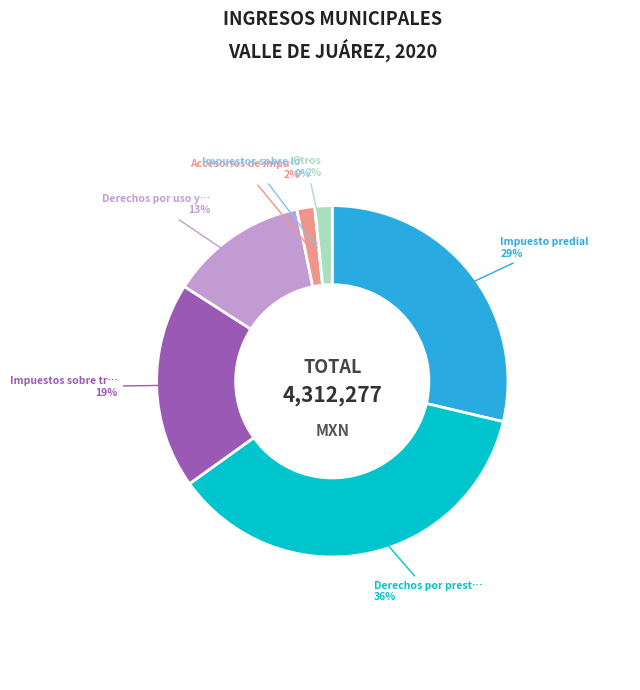

Is there any slice that represents more than half of the pie?

No